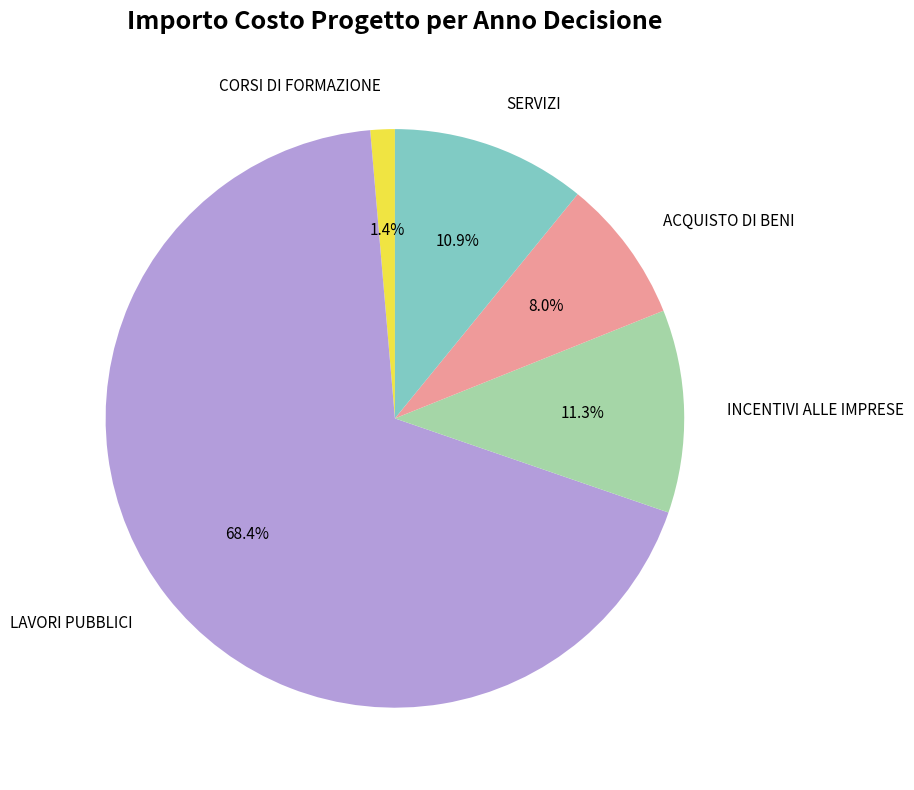

How many slices are in this pie chart?

5